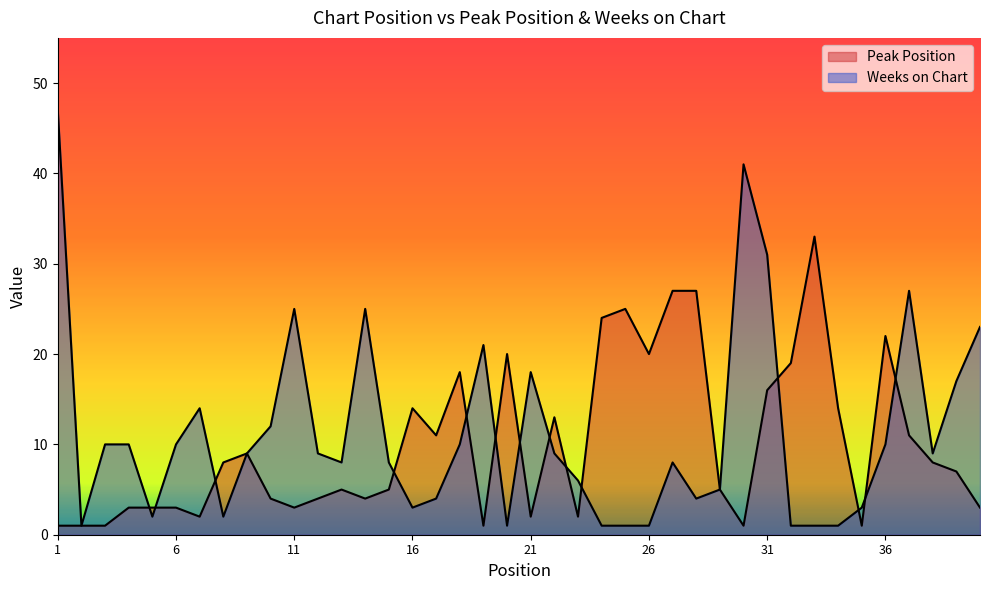

True or false: Weeks on Chart and Peak Position cross at least once.

True